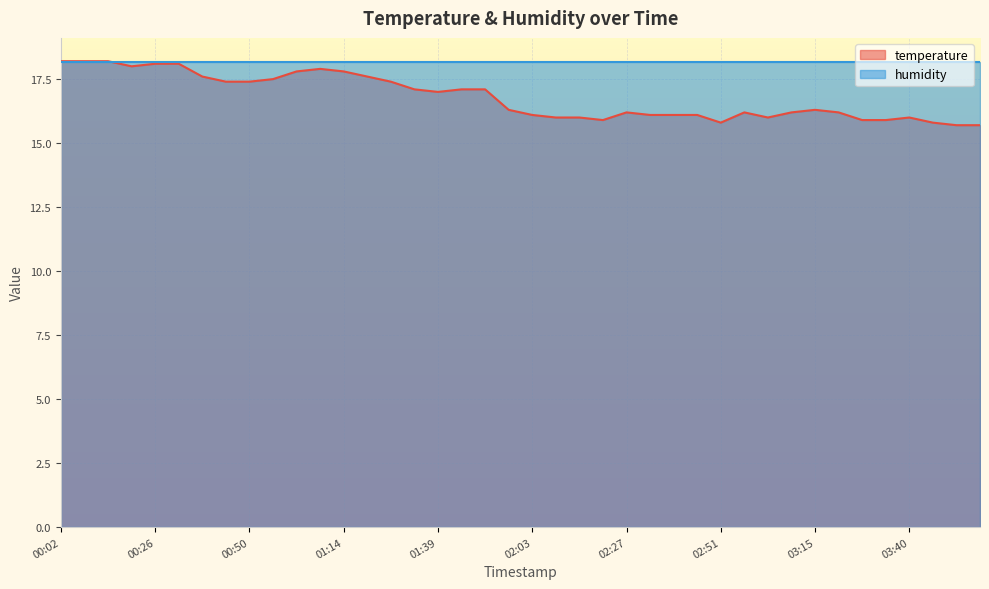

Count the number of categories in the chart.

40